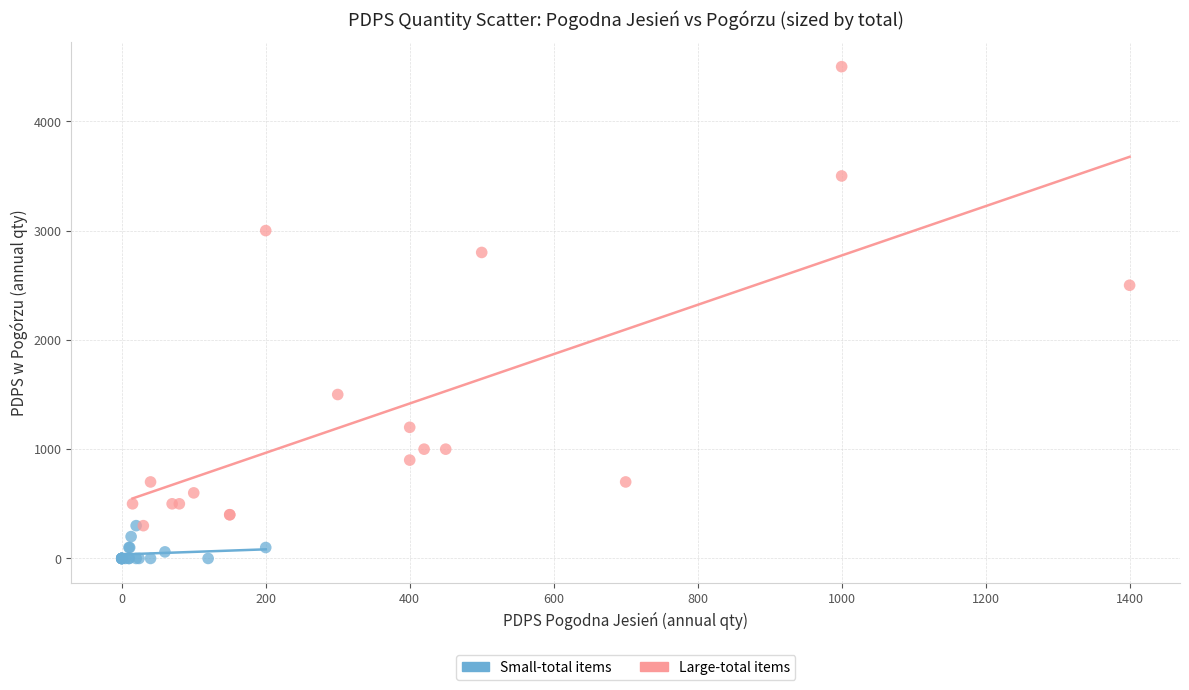

Which series reaches the maximum Y coordinate?

Large-total items